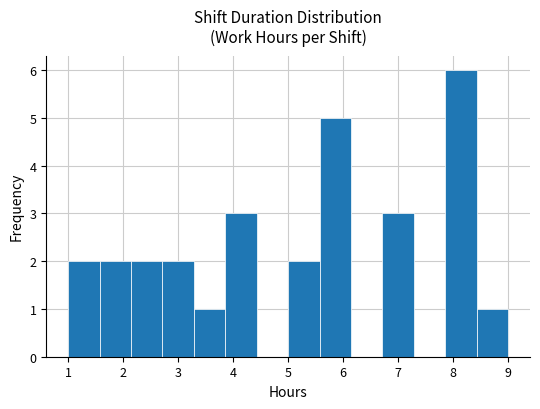

Reading left to right, list every bar in this chart as the range it spans on the x-axis followed by its height. Neither the bar edges nor the heights are printed on the chart, so give them approximately, as read against the axes.

1.0 to 1.6: 2
1.6 to 2.1: 2
2.1 to 2.7: 2
2.7 to 3.3: 2
3.3 to 3.9: 1
3.9 to 4.4: 3
4.4 to 5.0: 0
5.0 to 5.6: 2
5.6 to 6.1: 5
6.1 to 6.7: 0
6.7 to 7.3: 3
7.3 to 7.9: 0
7.9 to 8.4: 6
8.4 to 9.0: 1